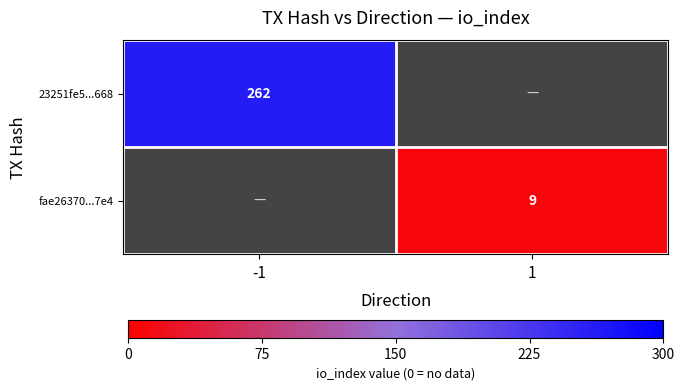

What is the maximum value shown in the chart?

262.0